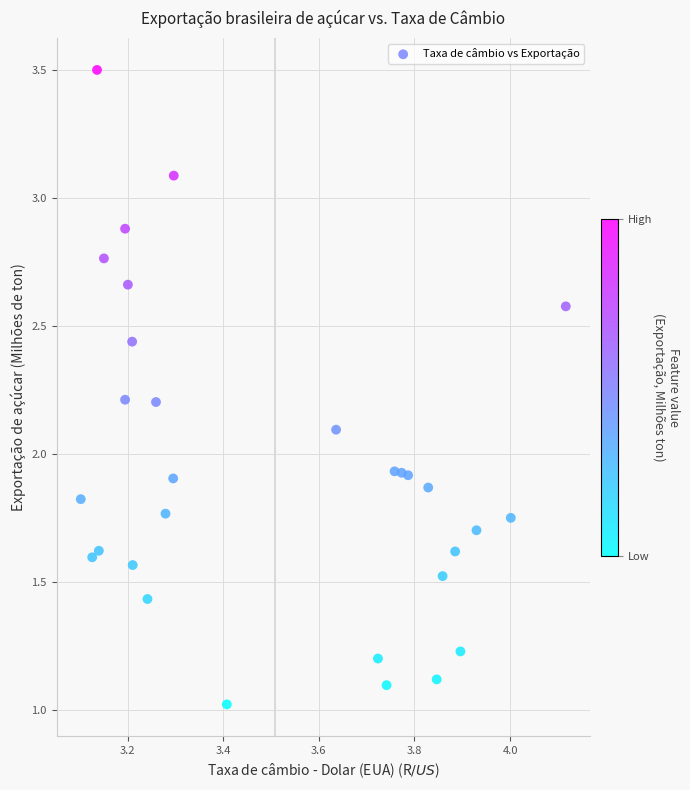

What is the range of Y values (max minus min)?

2.5